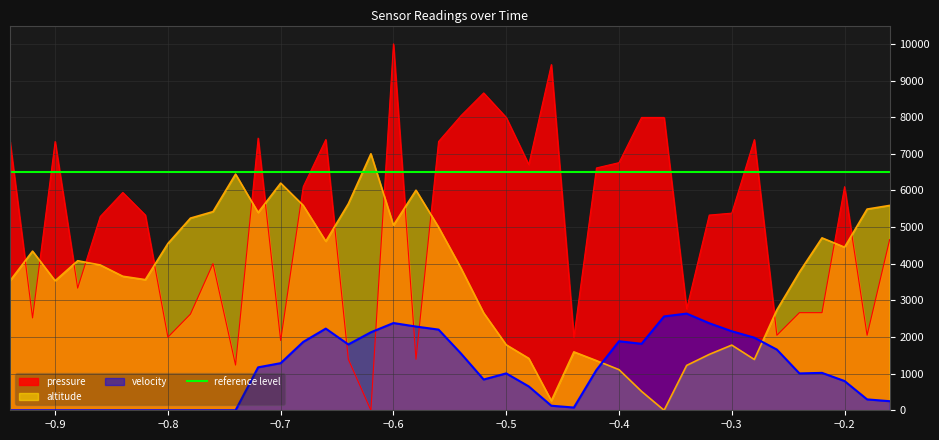

What is the value of the pressure point at the 10th from the left?

4002.6